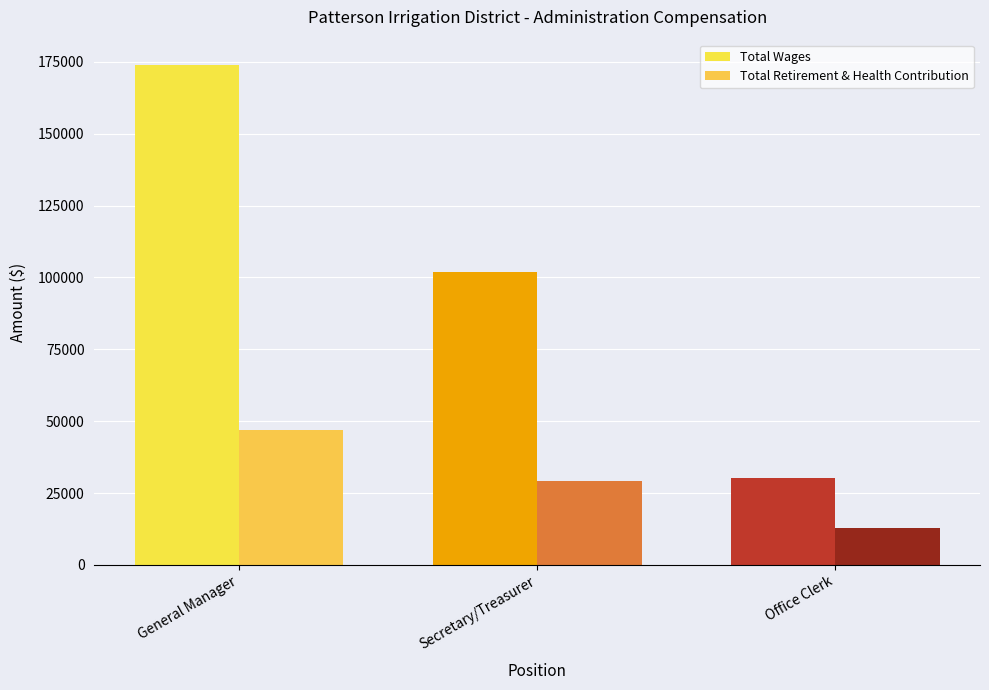

Between Secretary/Treasurer and Office Clerk, which series saw the biggest shift?

Total Wages